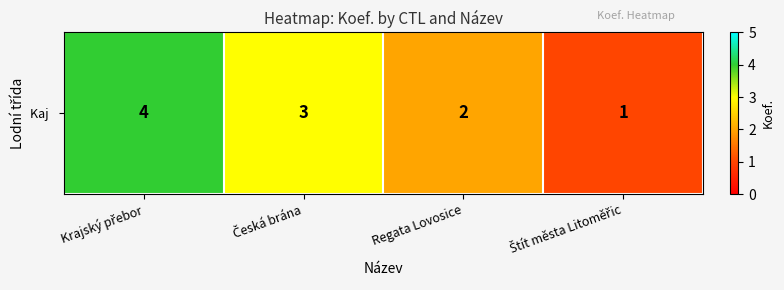

Is it true that the value at Krajský přebor is 4?

True